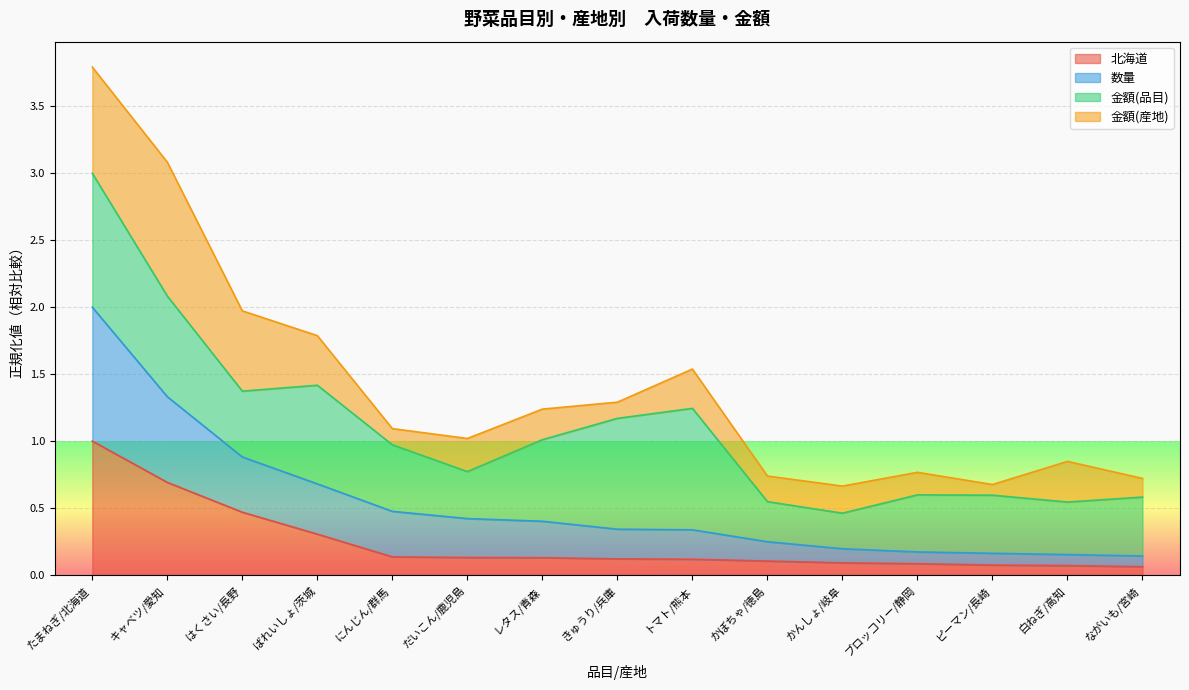

What is the approximate value of 北海道 at キャベツ/愛知?

0.7